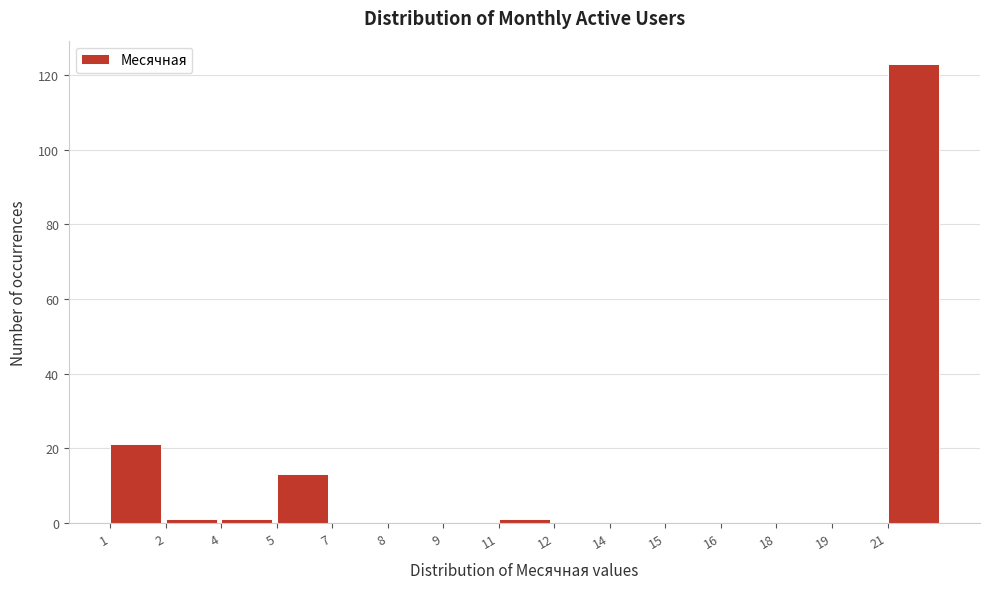

Reading left to right, what are all the values shown in this chart?

1=21	2=1	4=1	5=13	7=0	8=0	9=0	11=1	12=0	14=0	15=0	16=0	18=0	19=0	21=123